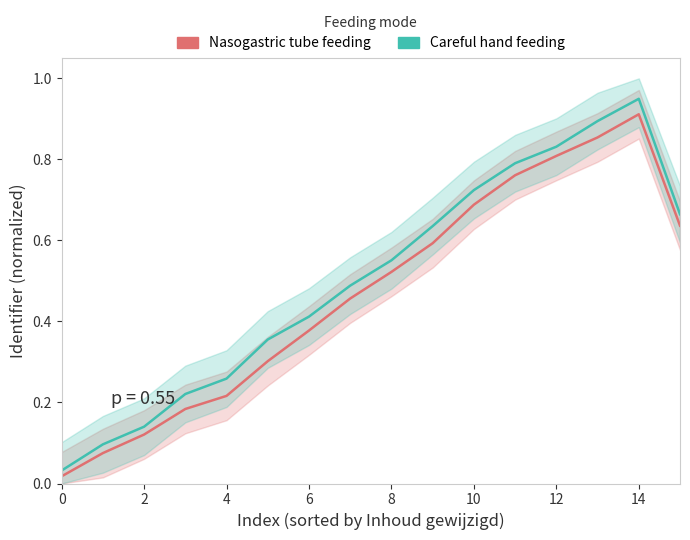

What is the difference between the maximum and minimum values in the Nasogastric tube feeding series?

0.9